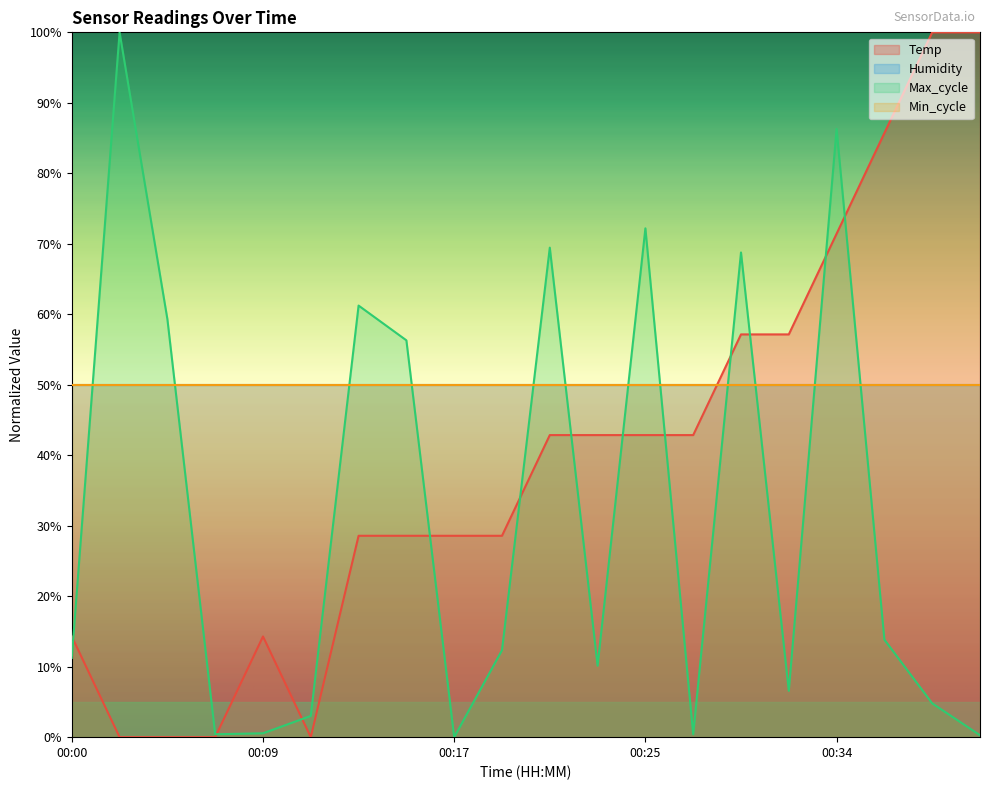

Which series has the largest range (max minus min)?

Temp